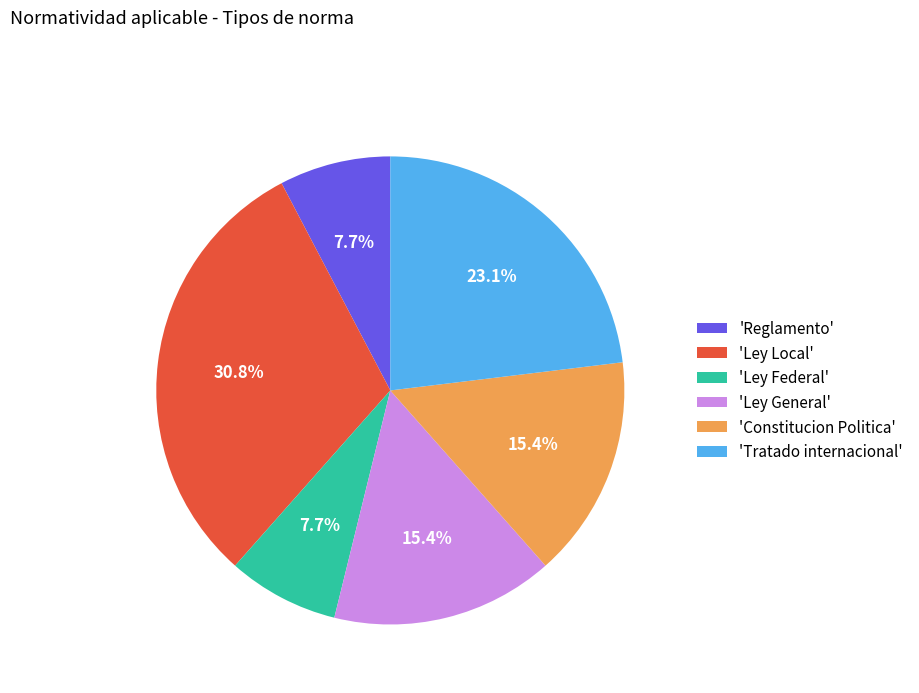

To the nearest percent, what is the average slice percentage?

17%